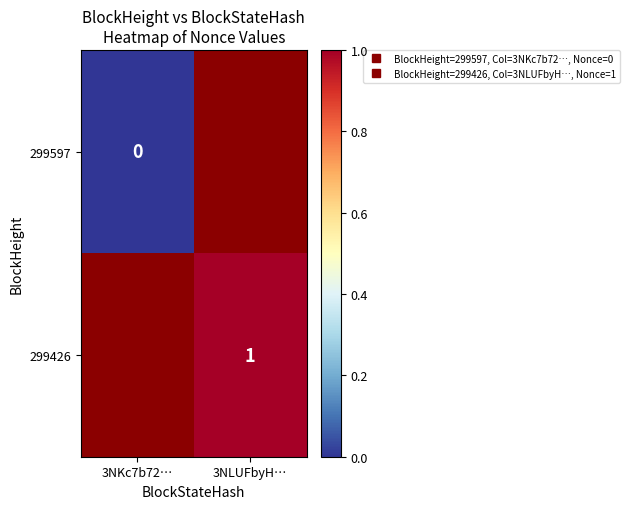

At 3NLUFbyH…, list the series in order from smallest to largest.

299597, 299426